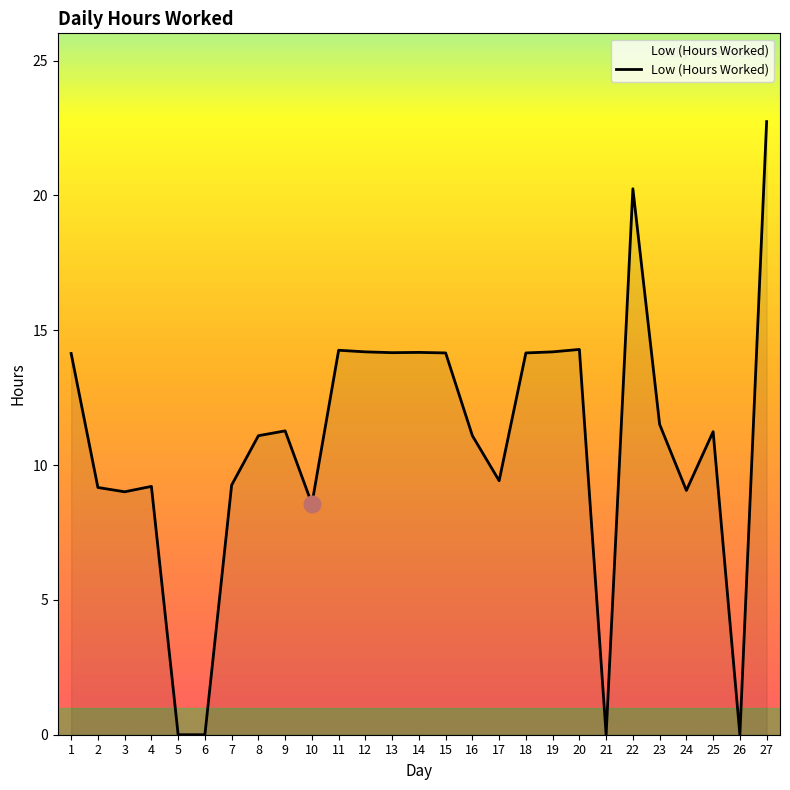

What is the change in value from 2 to 6?

-9.2